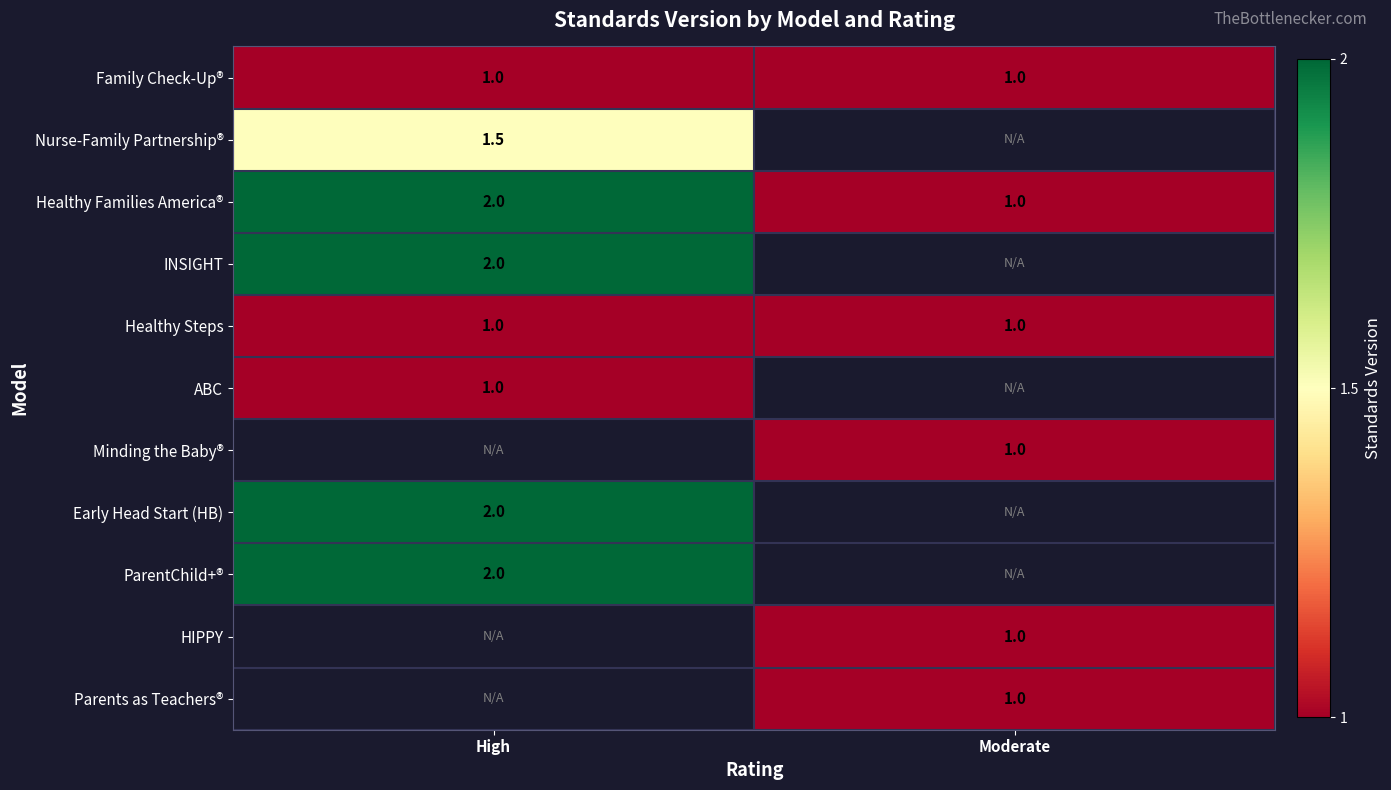

Which category has the lowest value across all series?

High